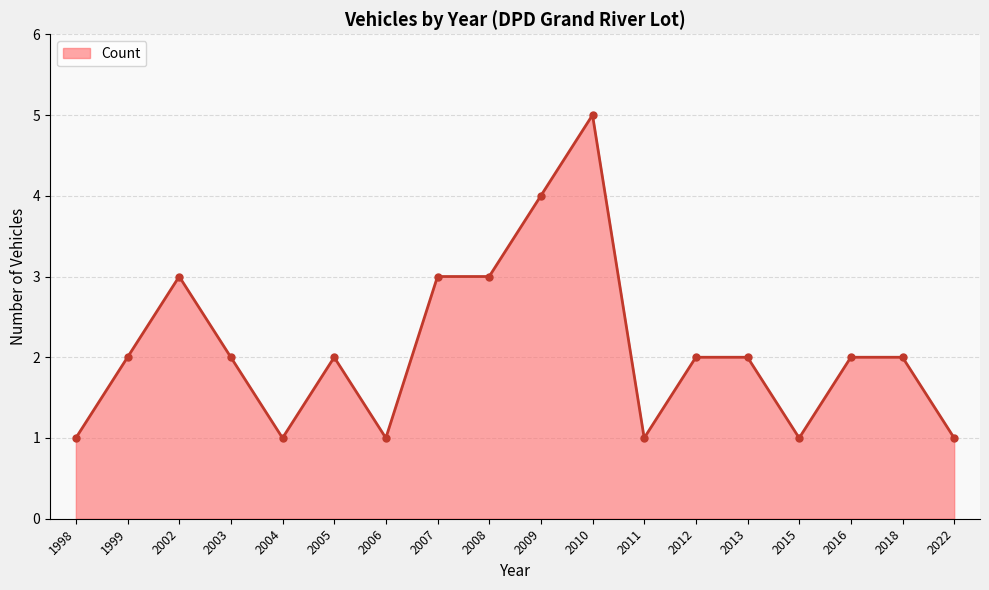

At which category does the data reach its first local peak?

2002